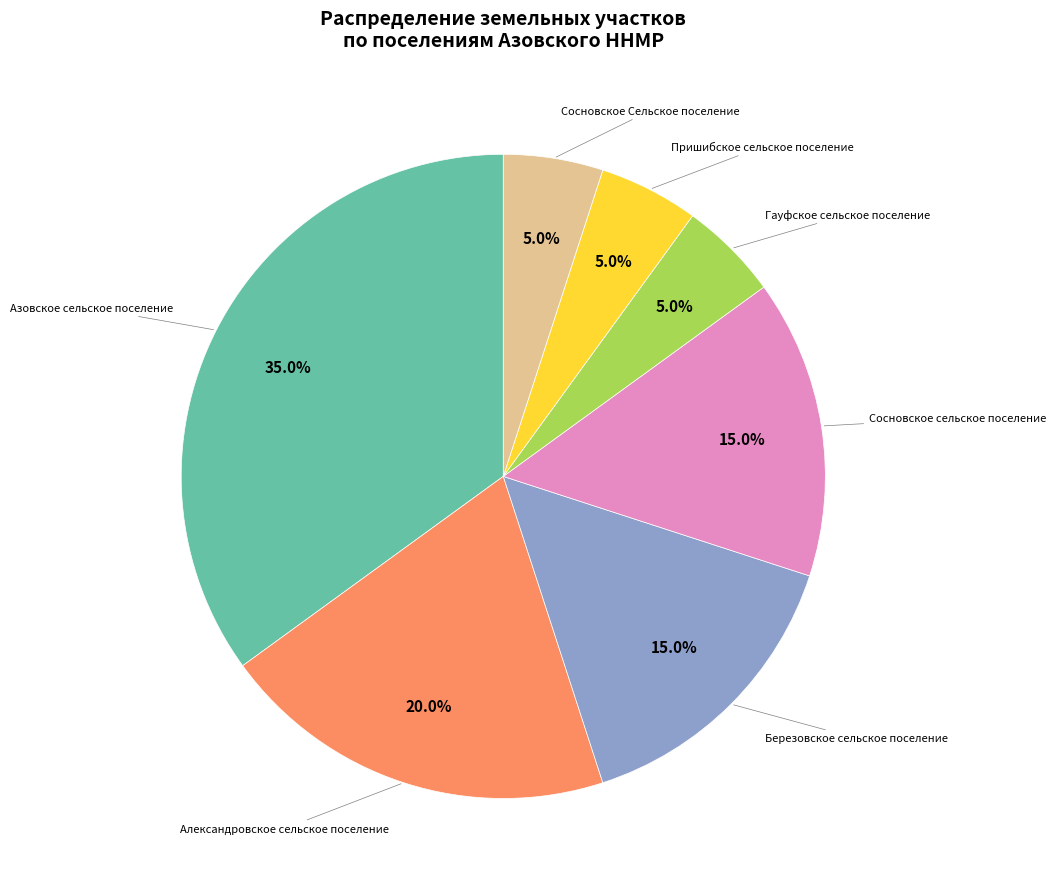

Is there any slice that represents more than half of the pie?

No